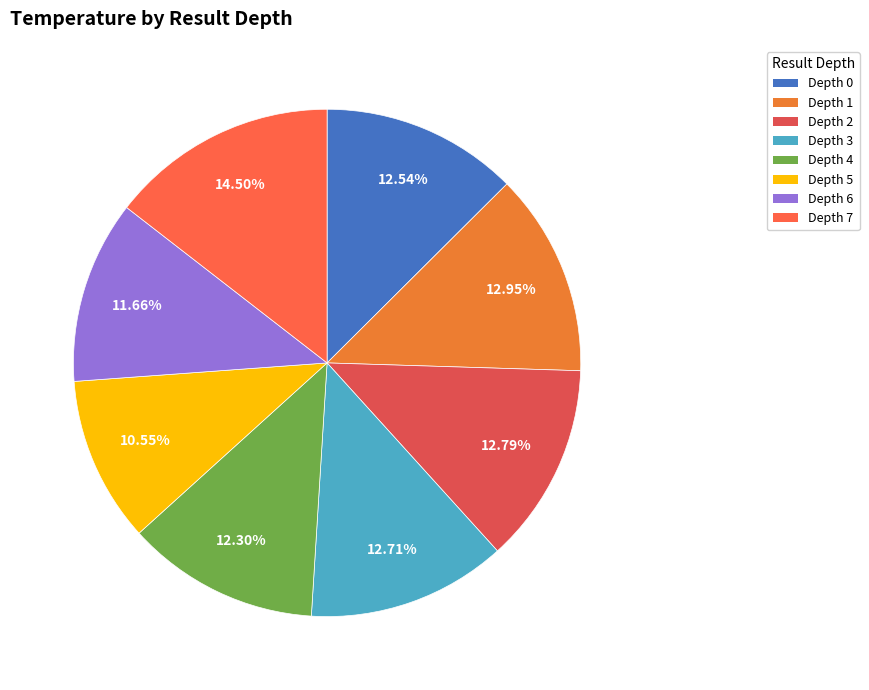

How many slices are in this pie chart?

8